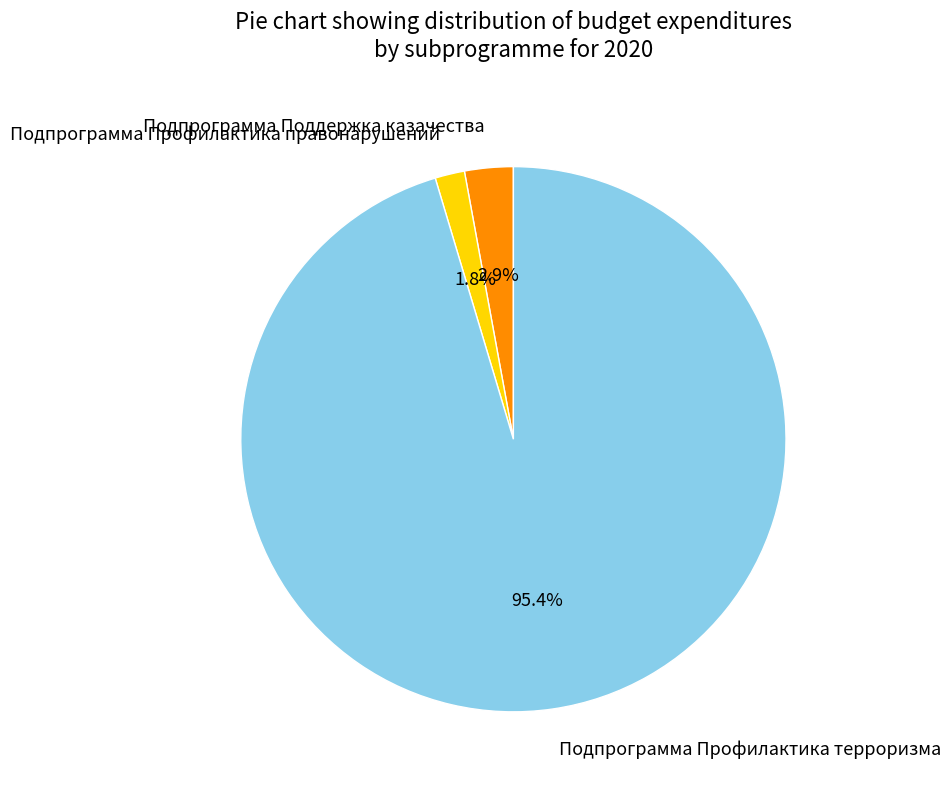

To the nearest percent, what is the average slice percentage?

33%